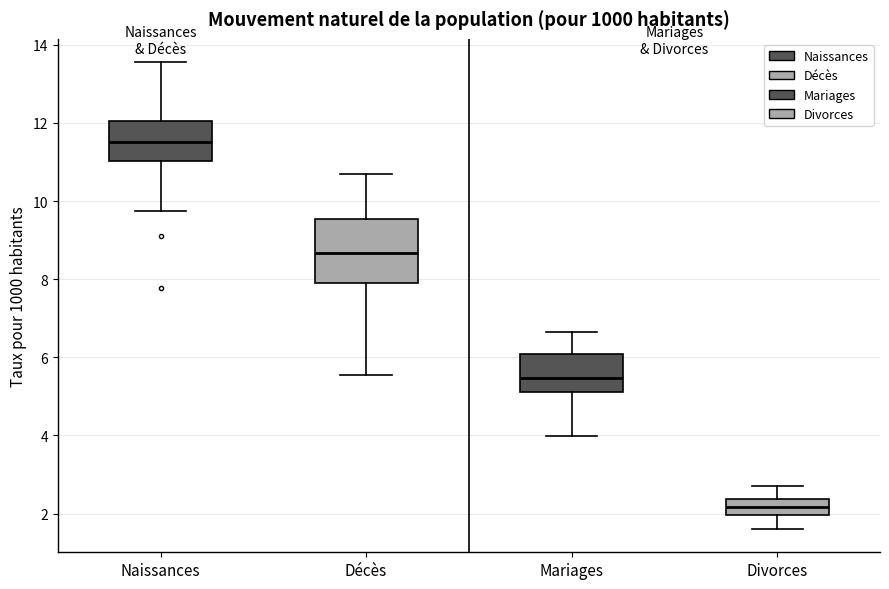

Where does the lower whisker of the box for Mariages end on the y-axis? The values are not printed on the chart, so give them approximately, as read against the axis.

4.0